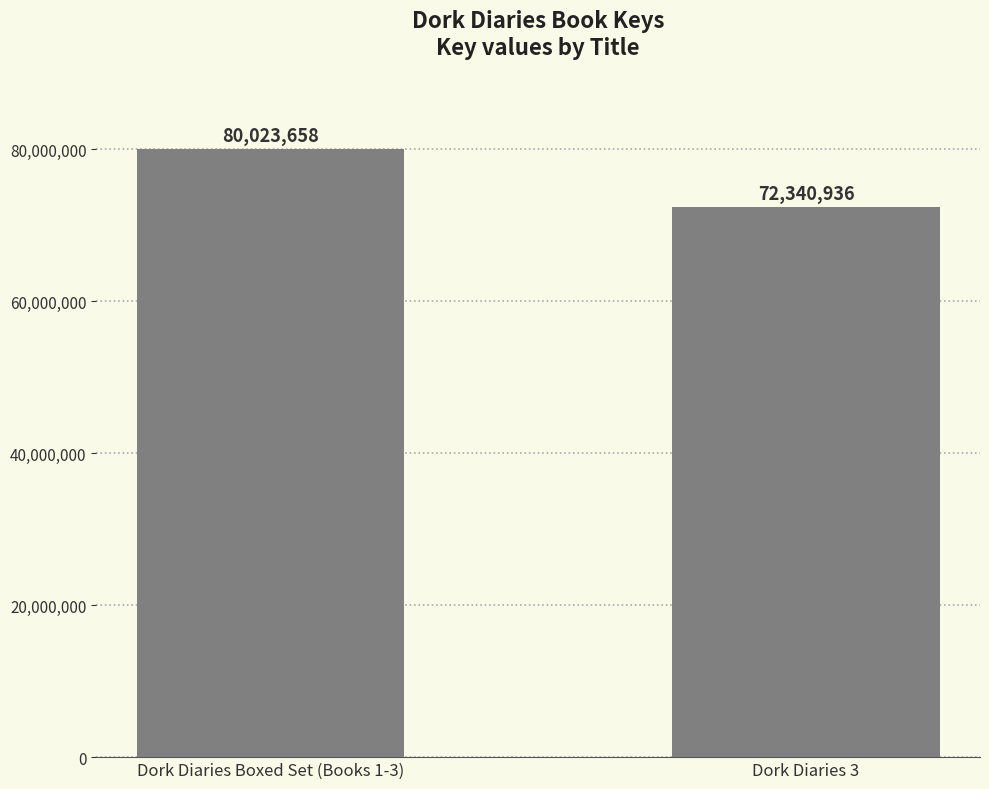

Count the number of categories in the chart.

2